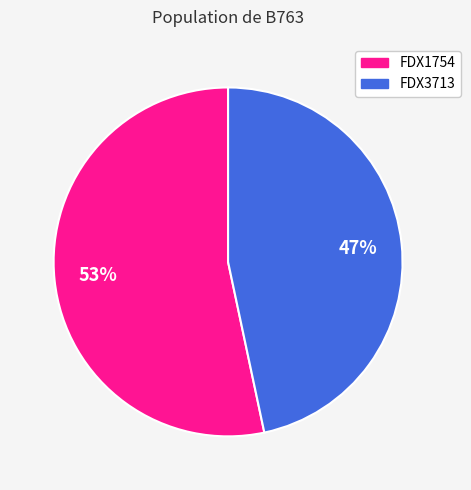

Rank the categories by value from lowest to highest.

FDX3713, FDX1754